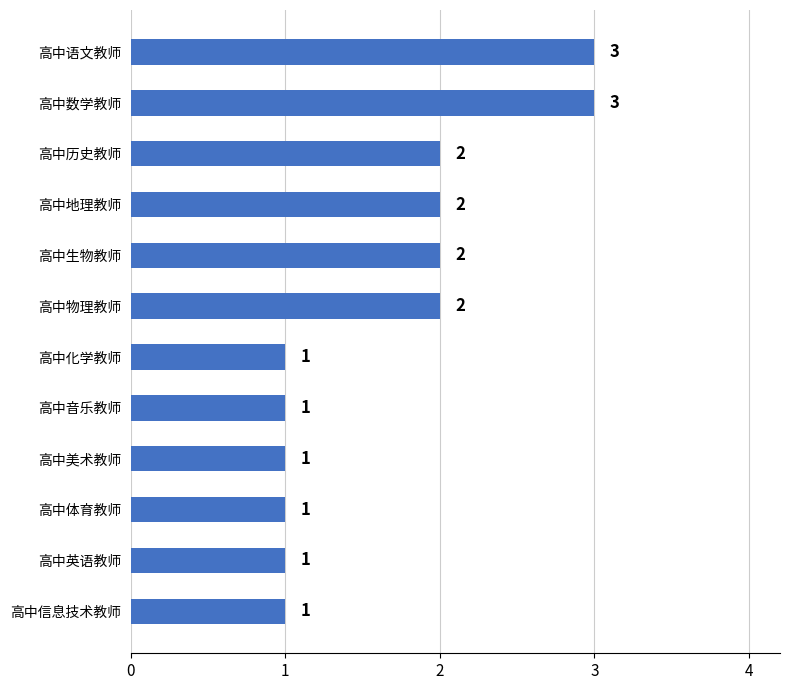

What is the label of the 3rd bar from the top?

高中历史教师